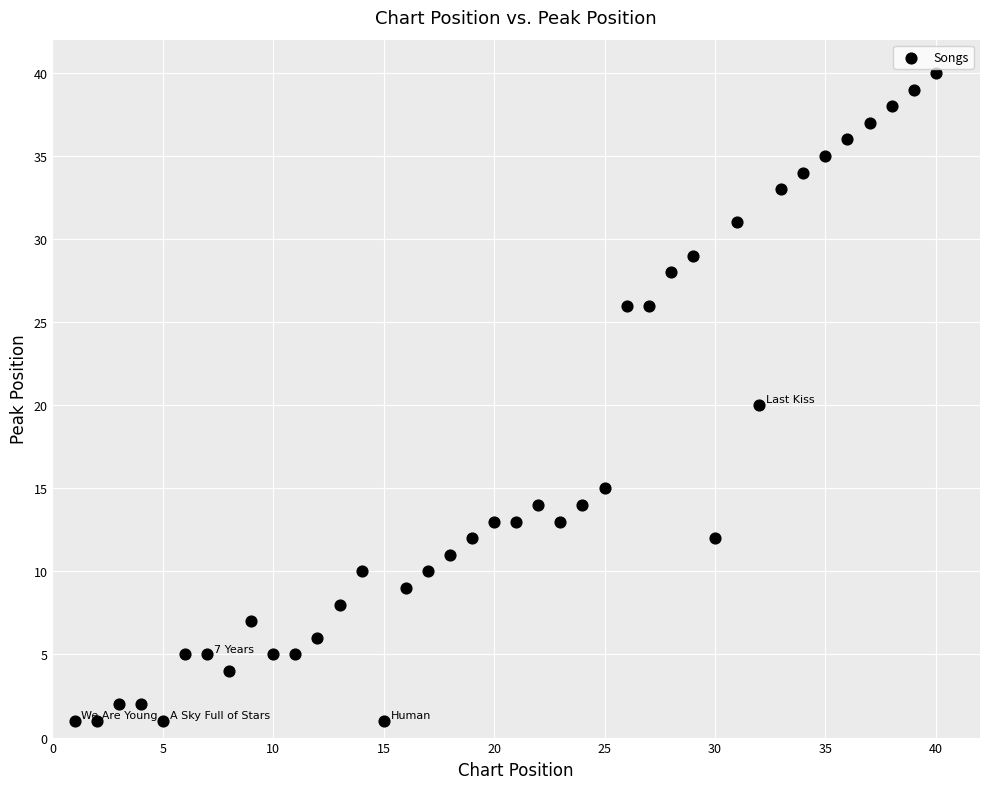

What is the range of Y values (max minus min)?

39